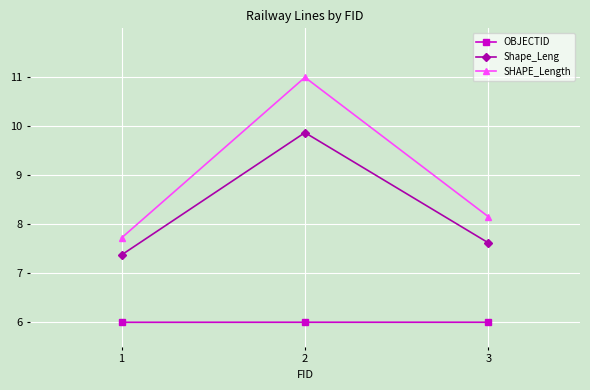

Where is Shape_Leng nearest to the value 8?

3